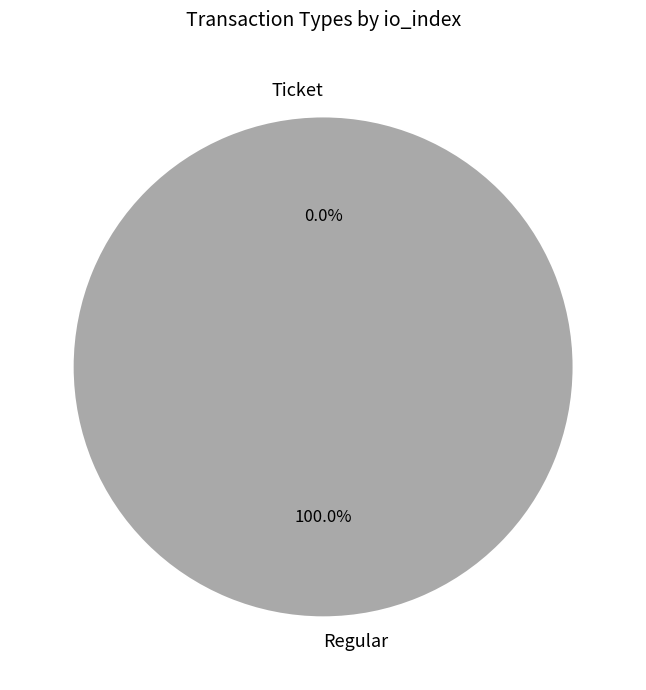

Between Regular and Ticket, which is larger?

Regular